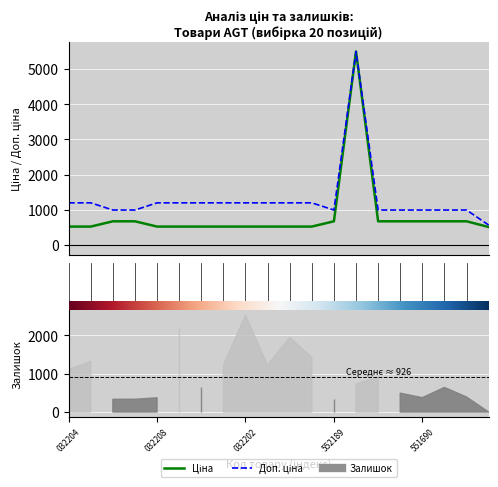

How many lines are shown in the chart?

2